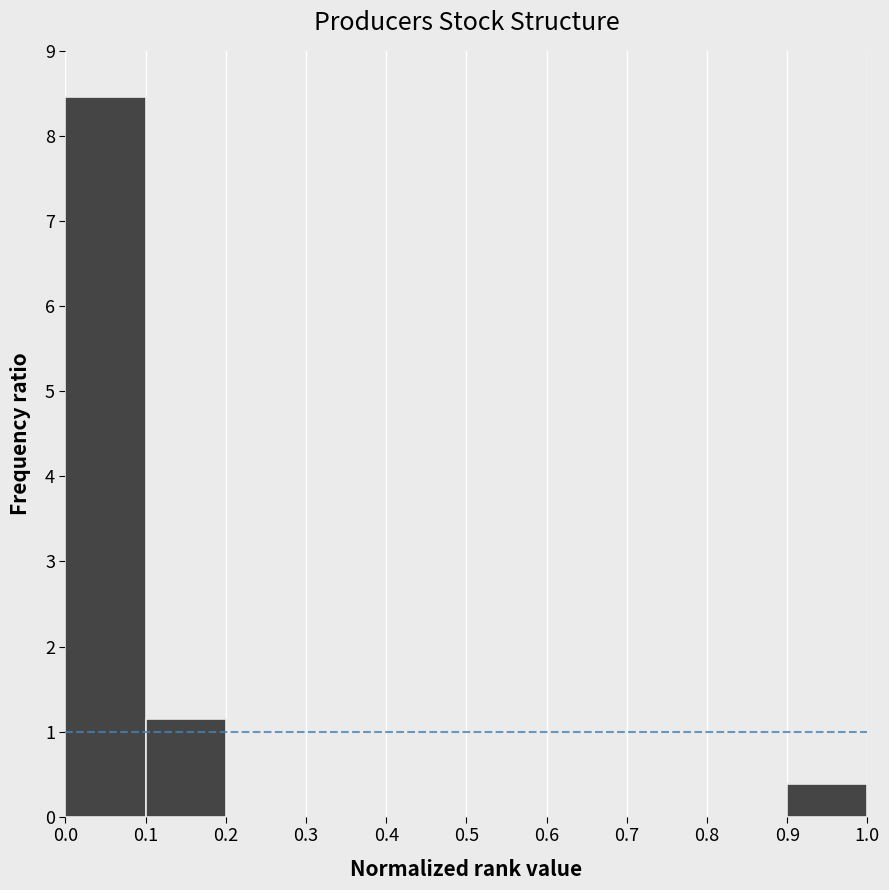

What is the height of the bar covering 0.9 to 1.0 on the x-axis? The values are not printed on the chart, so give them approximately, as read against the axis.

0.4